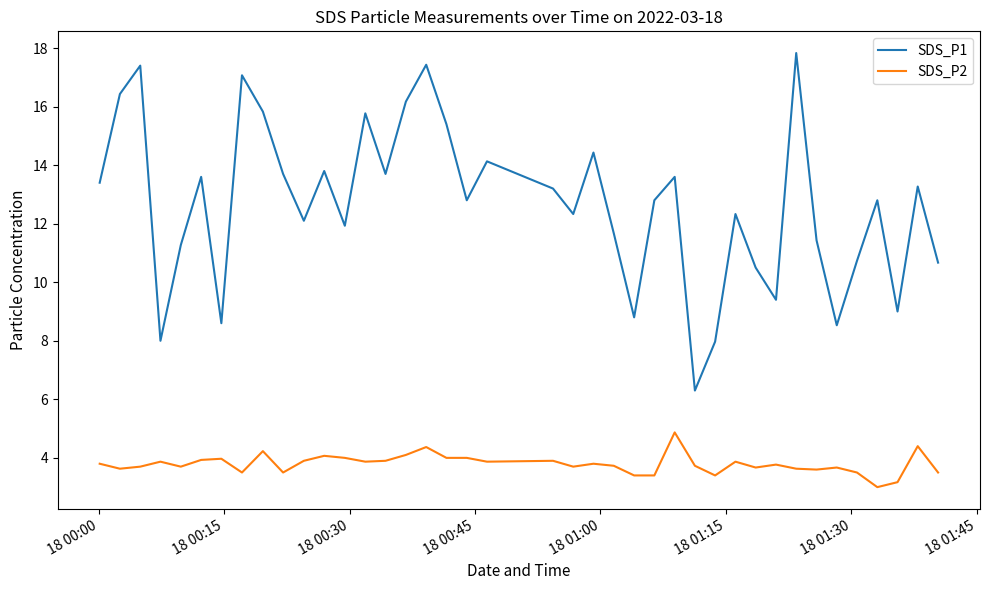

What is the smallest value displayed?

3.0